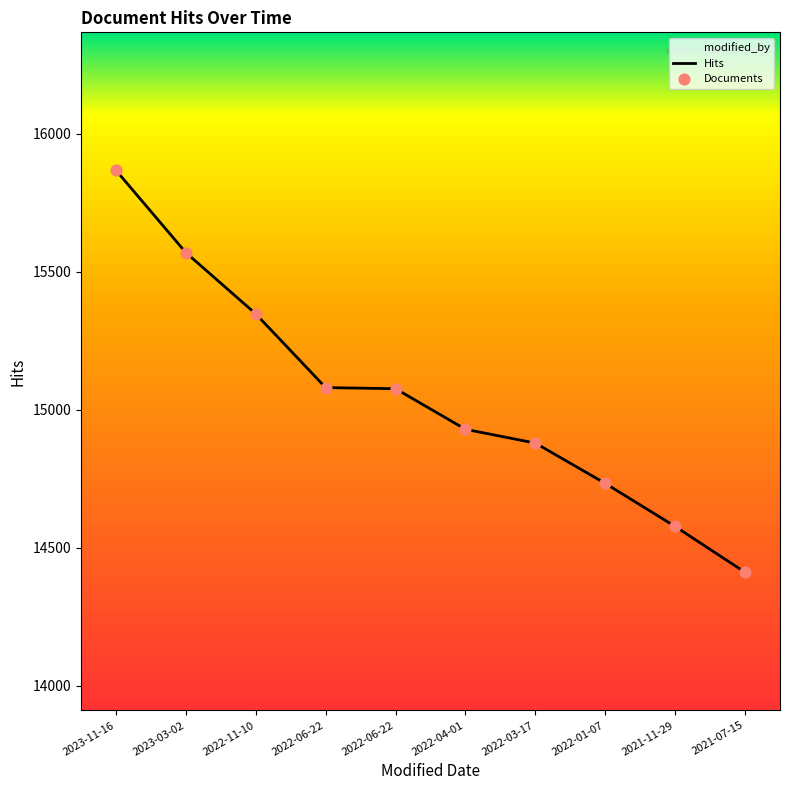

What is the total value across all series at 2021-11-29?

29154